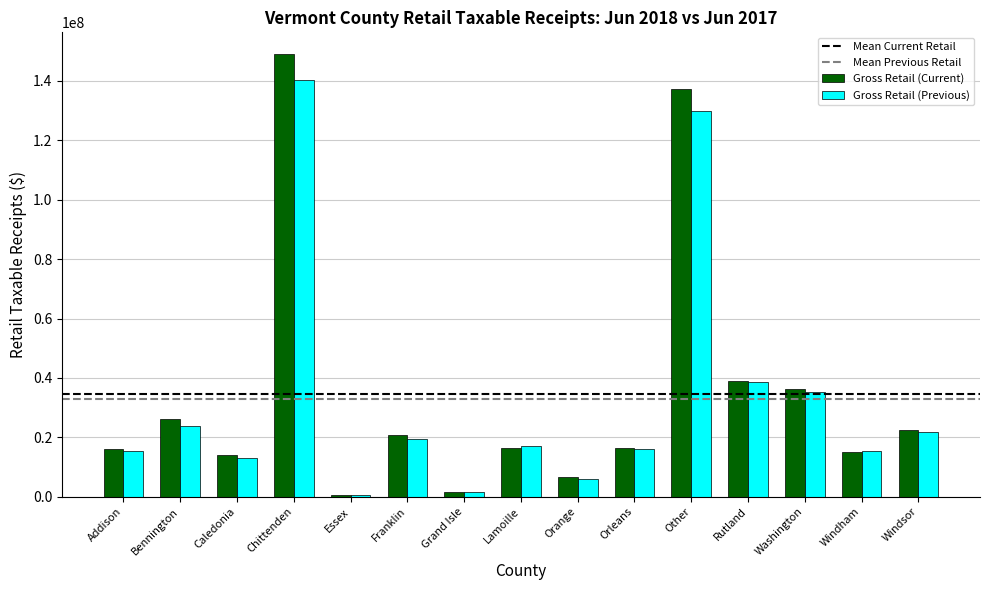

Which series has the largest total across all categories?

Gross Retail (Current)